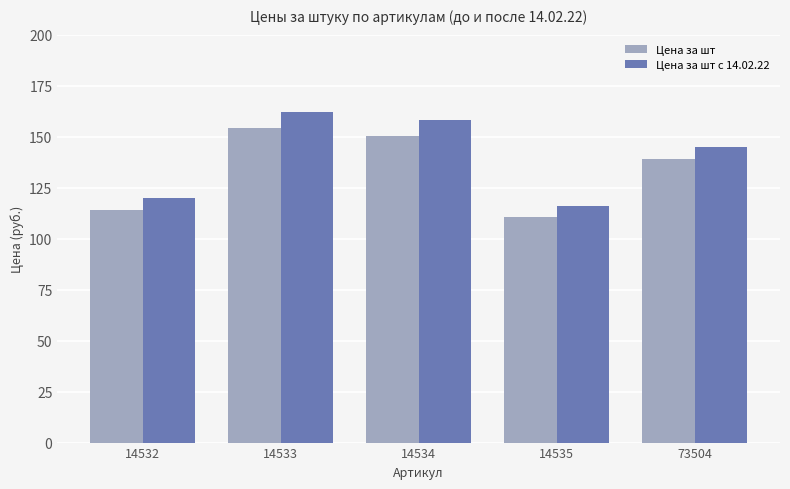

At which label does Цена за шт reach its peak?

14533